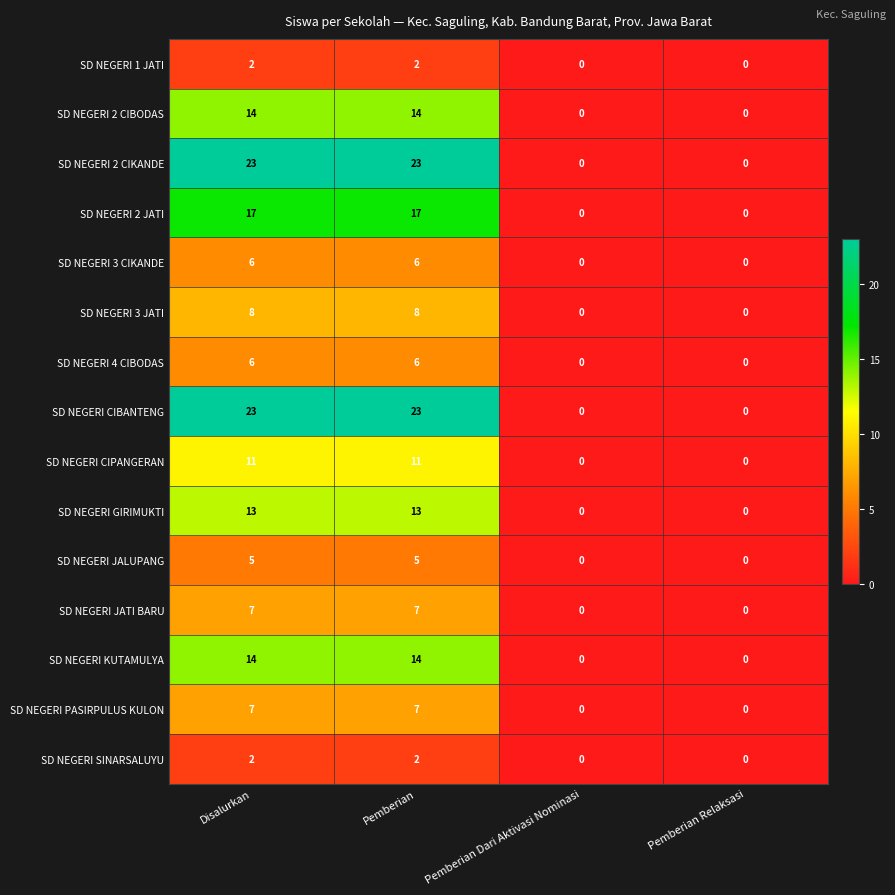

True or false: SD NEGERI 4 CIBODAS has a value of 6 at Pemberian.

True